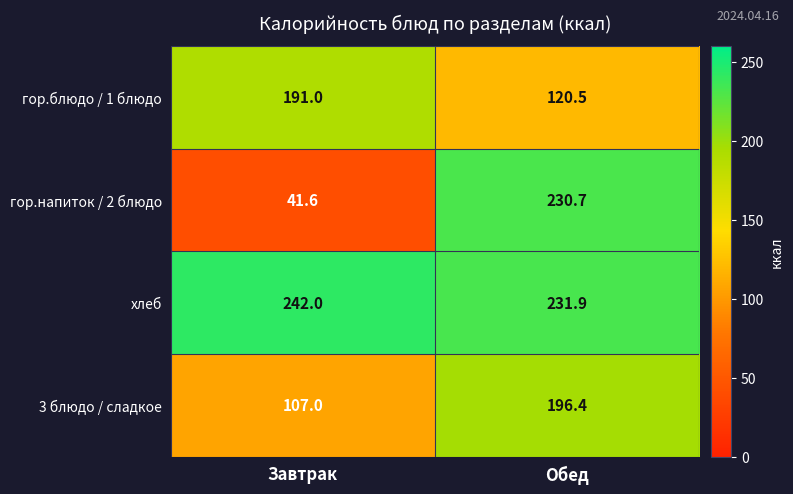

Which series has the widest spread of values?

гор.напиток / 2 блюдо